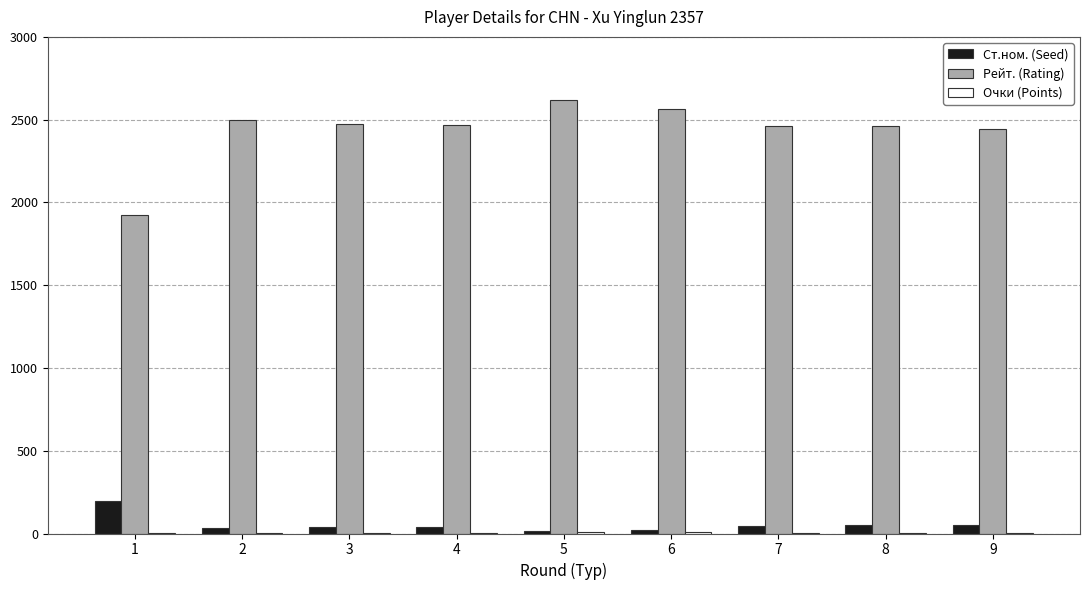

Which series has the largest total across all categories?

Рейт. (Rating)